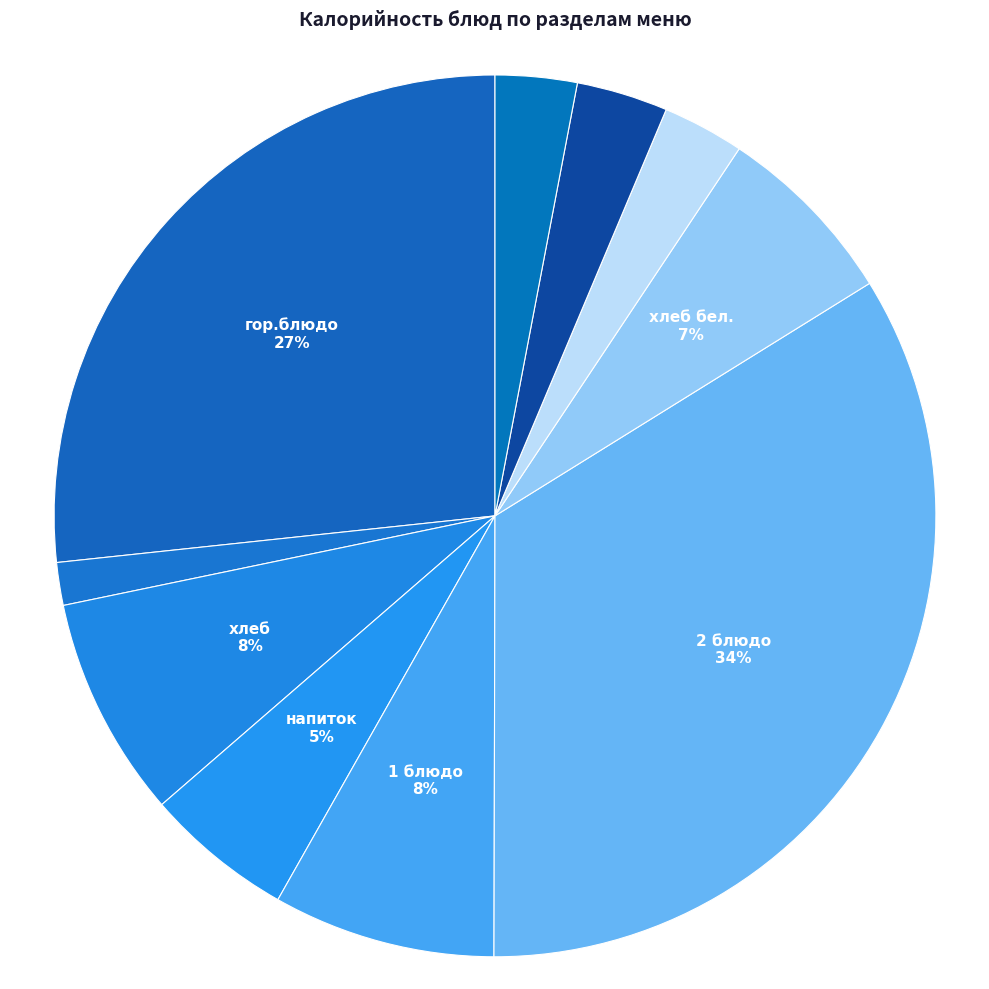

Count the number of slices in the pie.

10